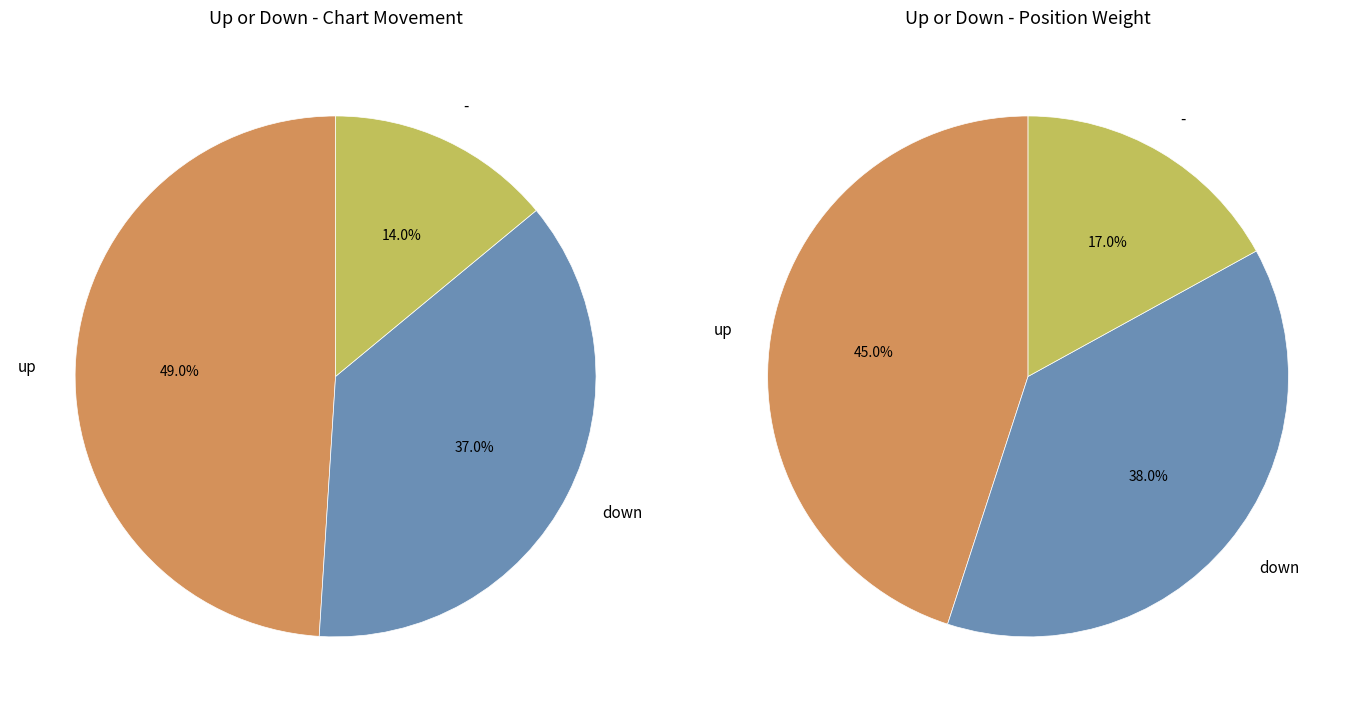

Count the number of slices in the pie.

3